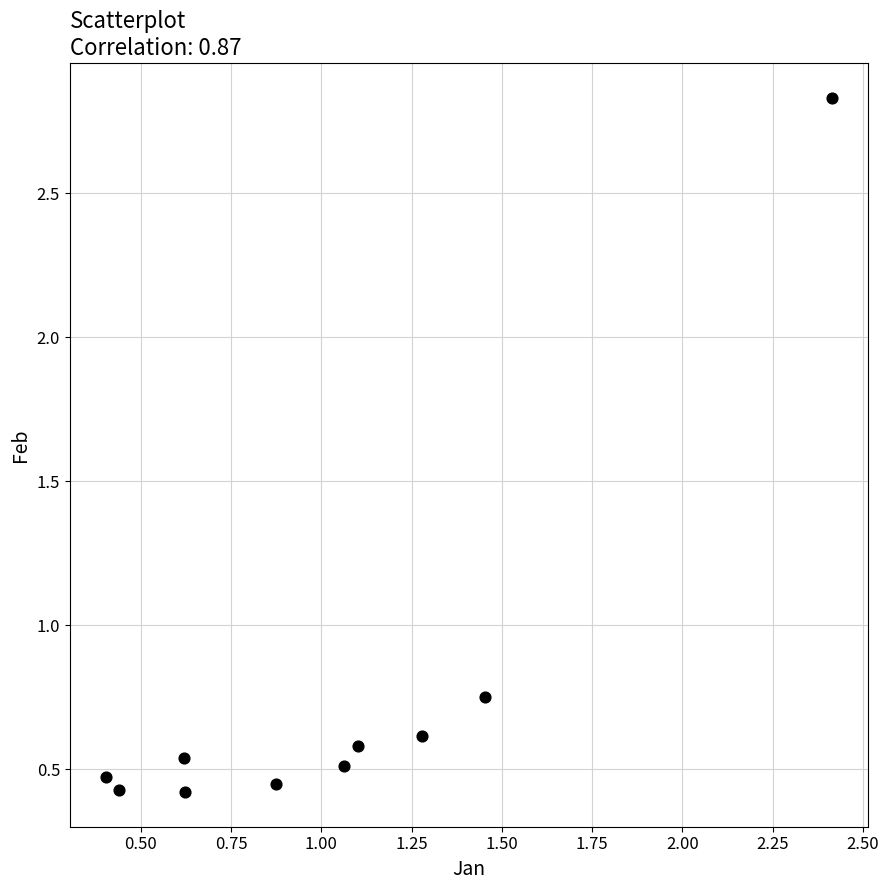

What is the average X value?

1.0